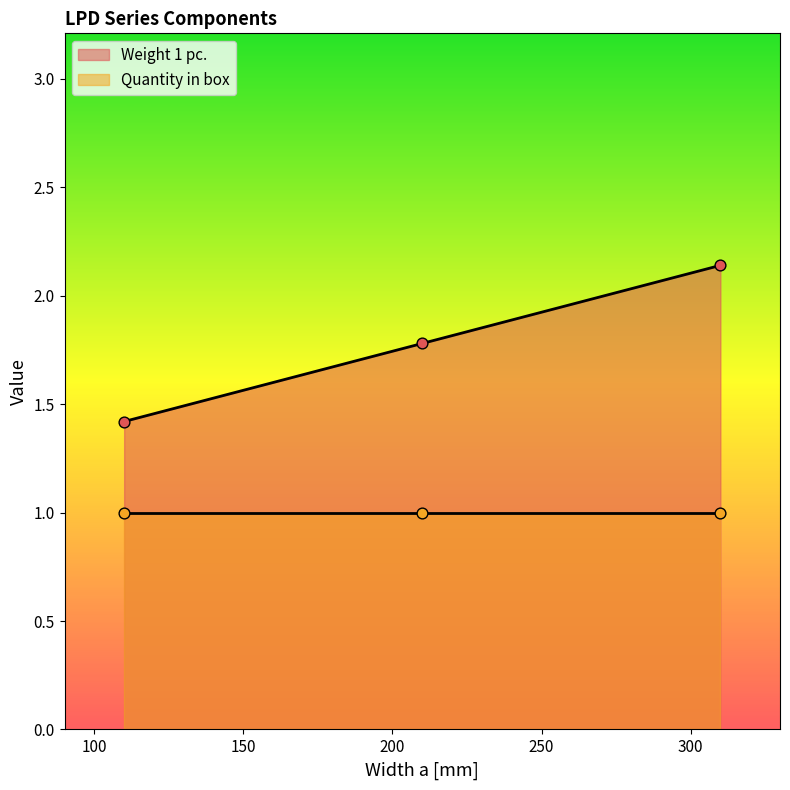

Approximately how many times larger is the value at 110 compared to 310?

0.7